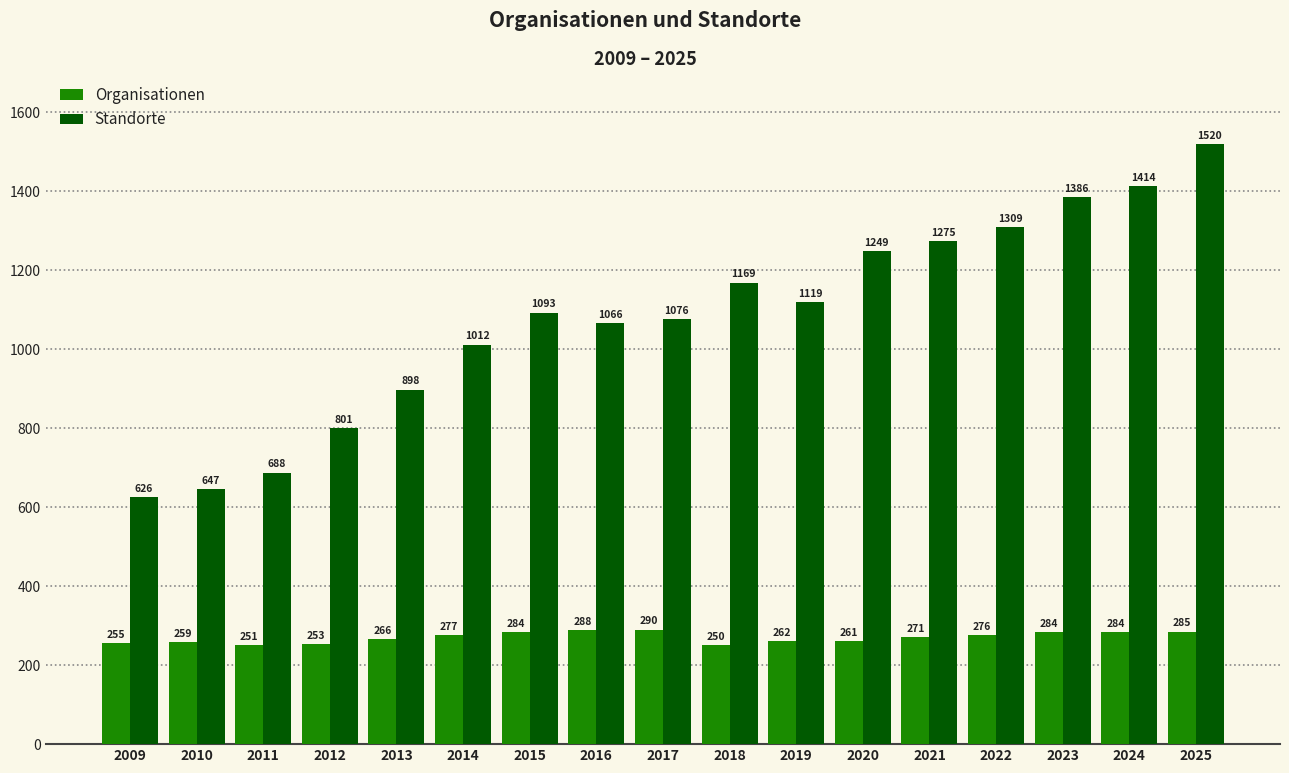

At which label is Organisationen closest to 270?

2021